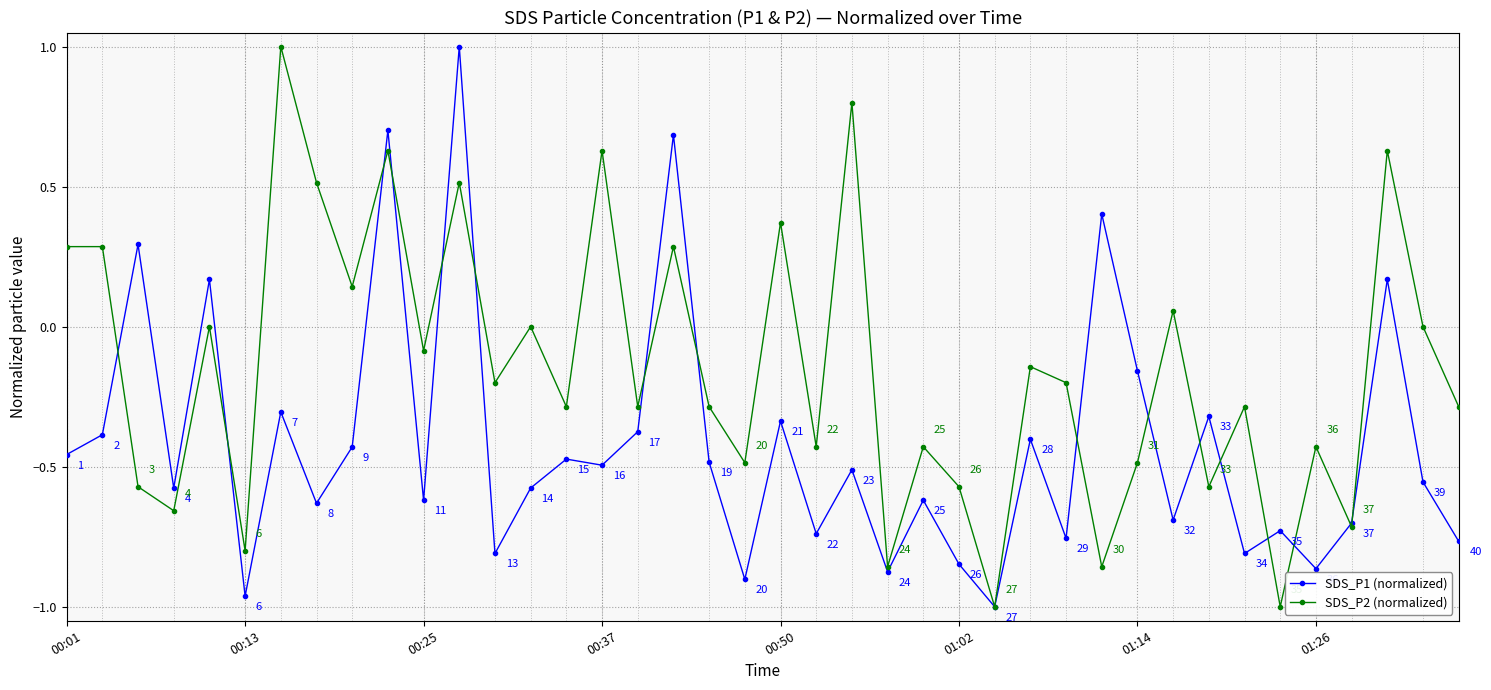

In SDS_P2 (normalized), how many points are lower than both neighbors (excluding endpoints)?

15